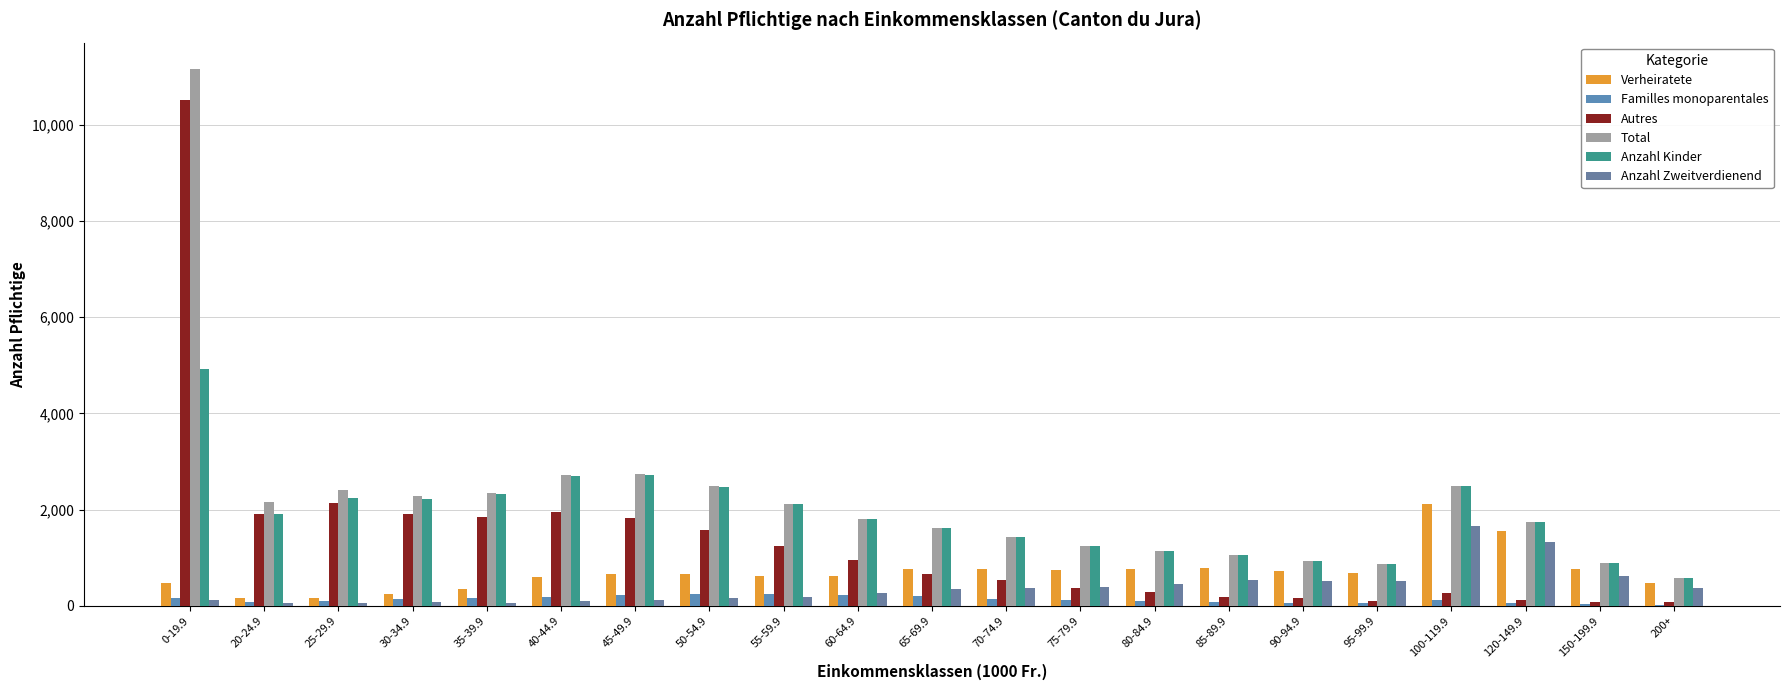

What is the minimum value shown in the chart?

21